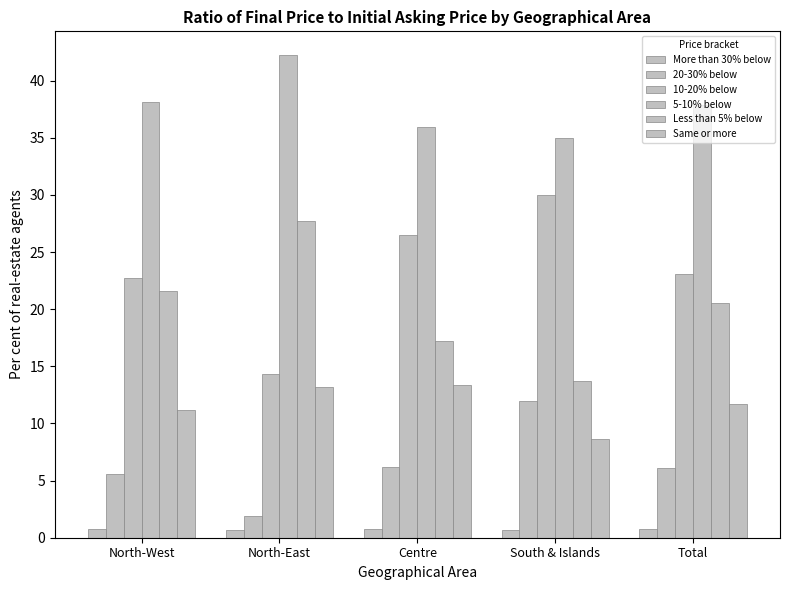

What is the greatest value displayed?

42.2